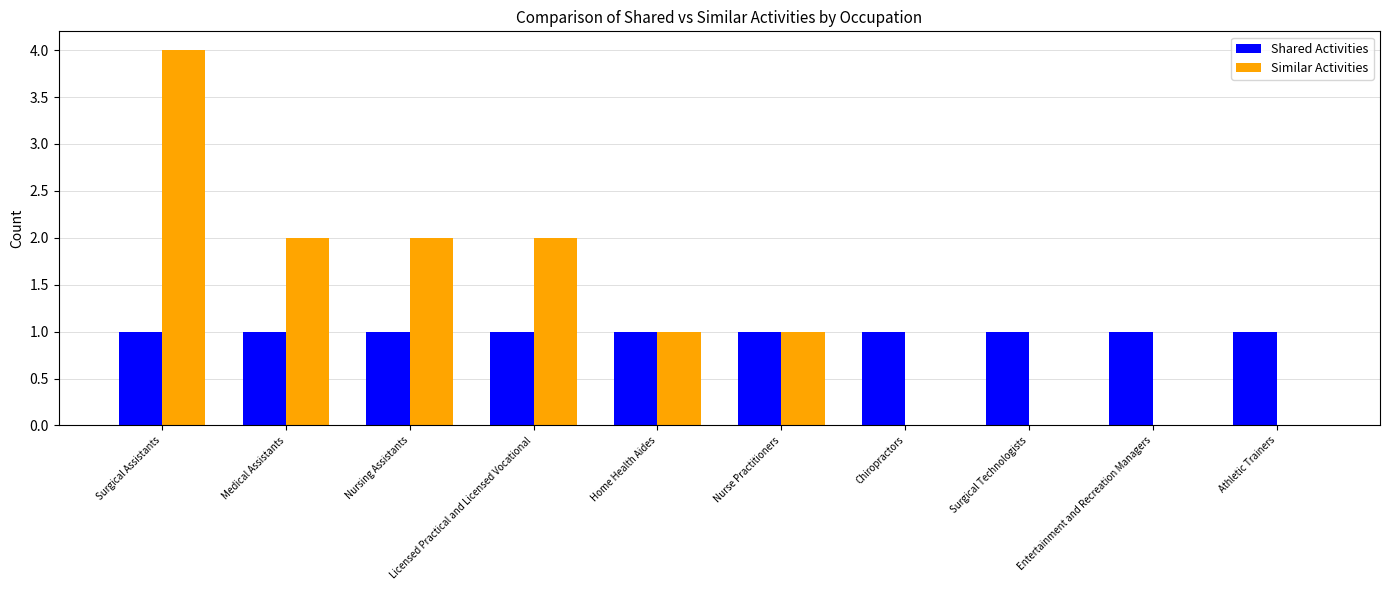

How many groups of bars are there?

10